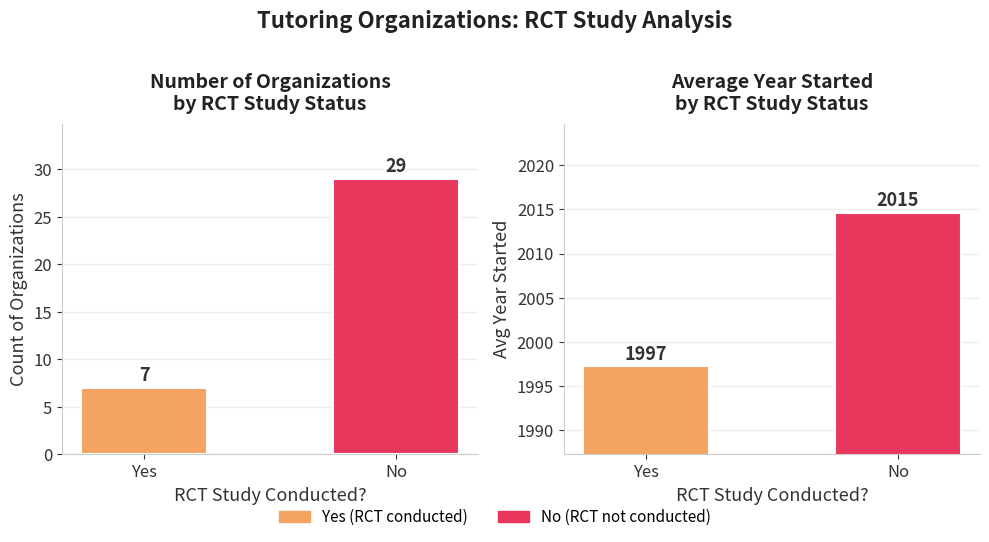

Rank the series by their maximum value, from lowest to highest.

Count, Avg Year Started